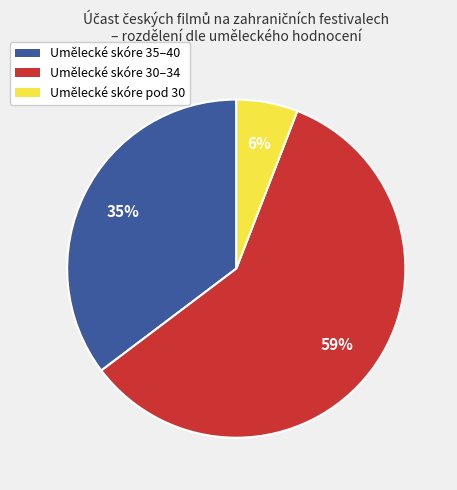

Is there a majority slice in this chart?

Yes